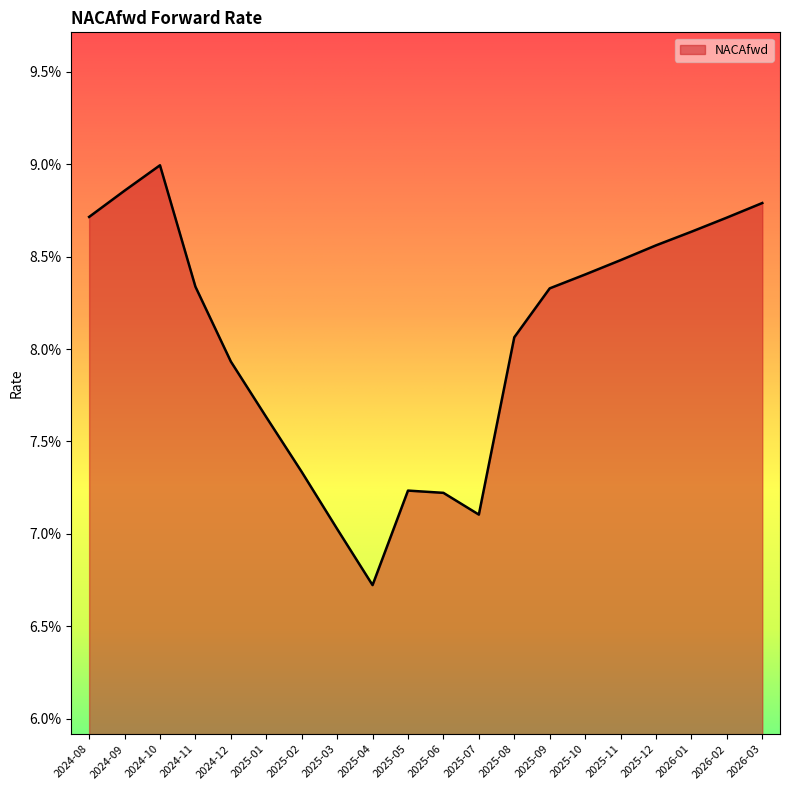

What is the value of the 14th point from the left?

0.1